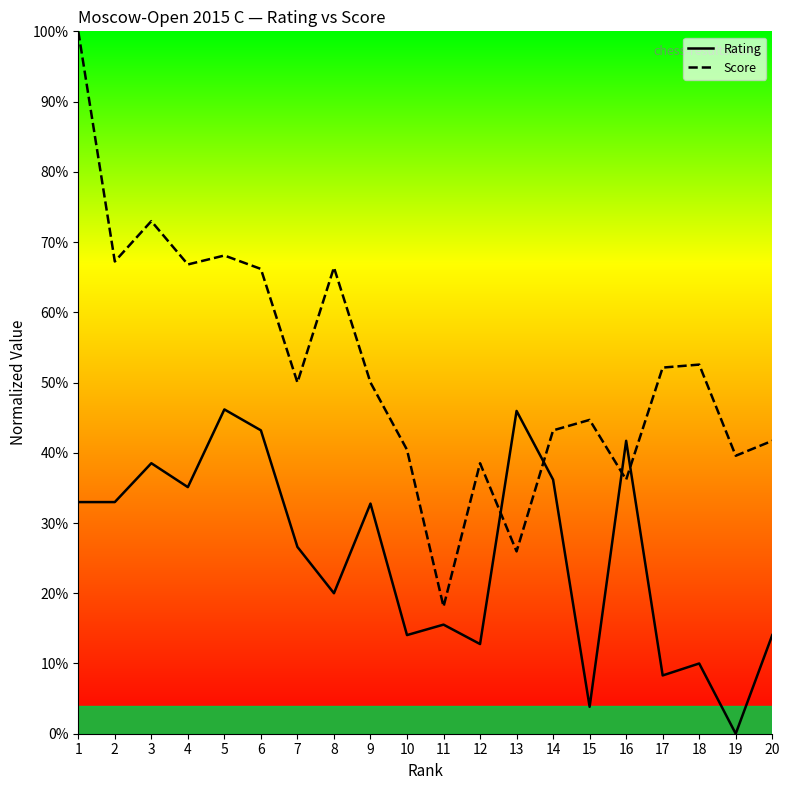

What is the sum of the Score values at 3 and 4?

139.8